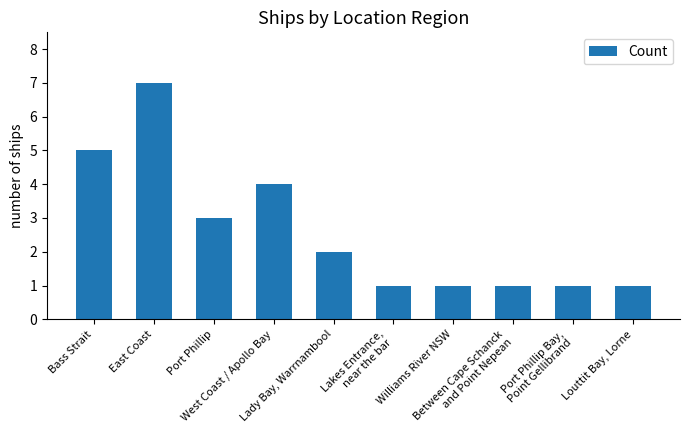

How many data points does each series have?

10